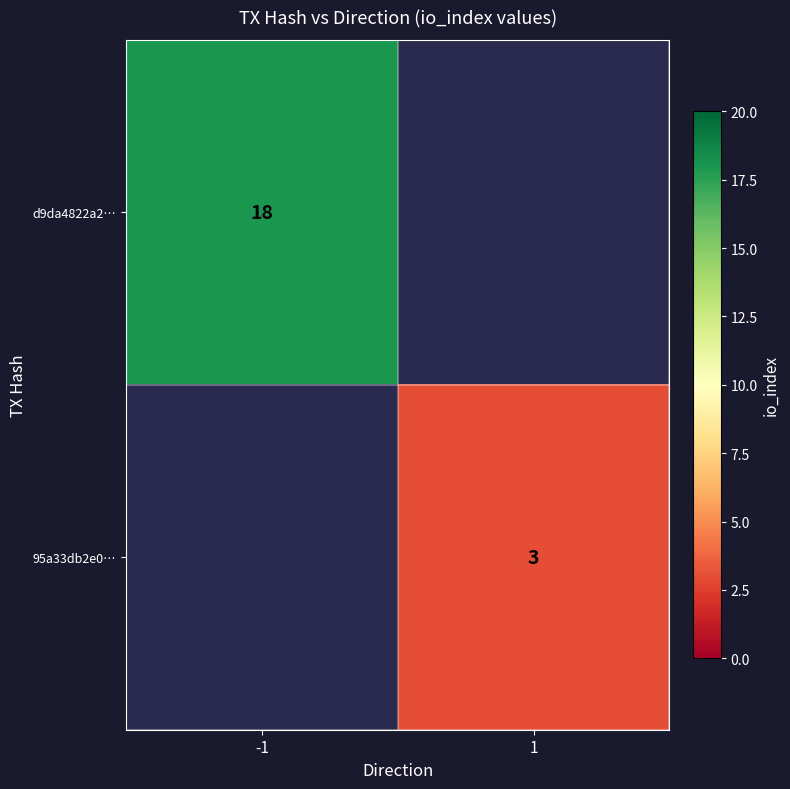

Is it true that d9da4822a2… equals 6 at -1?

False